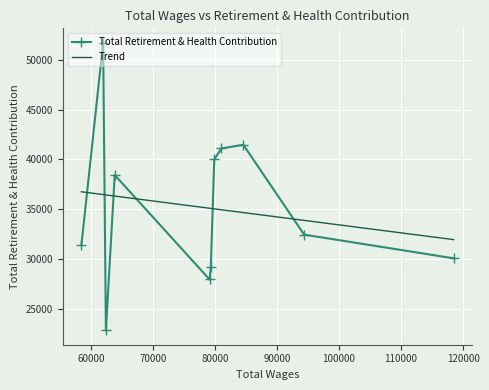

What is the change in value from 79325.0 to 62411.0?

-6363